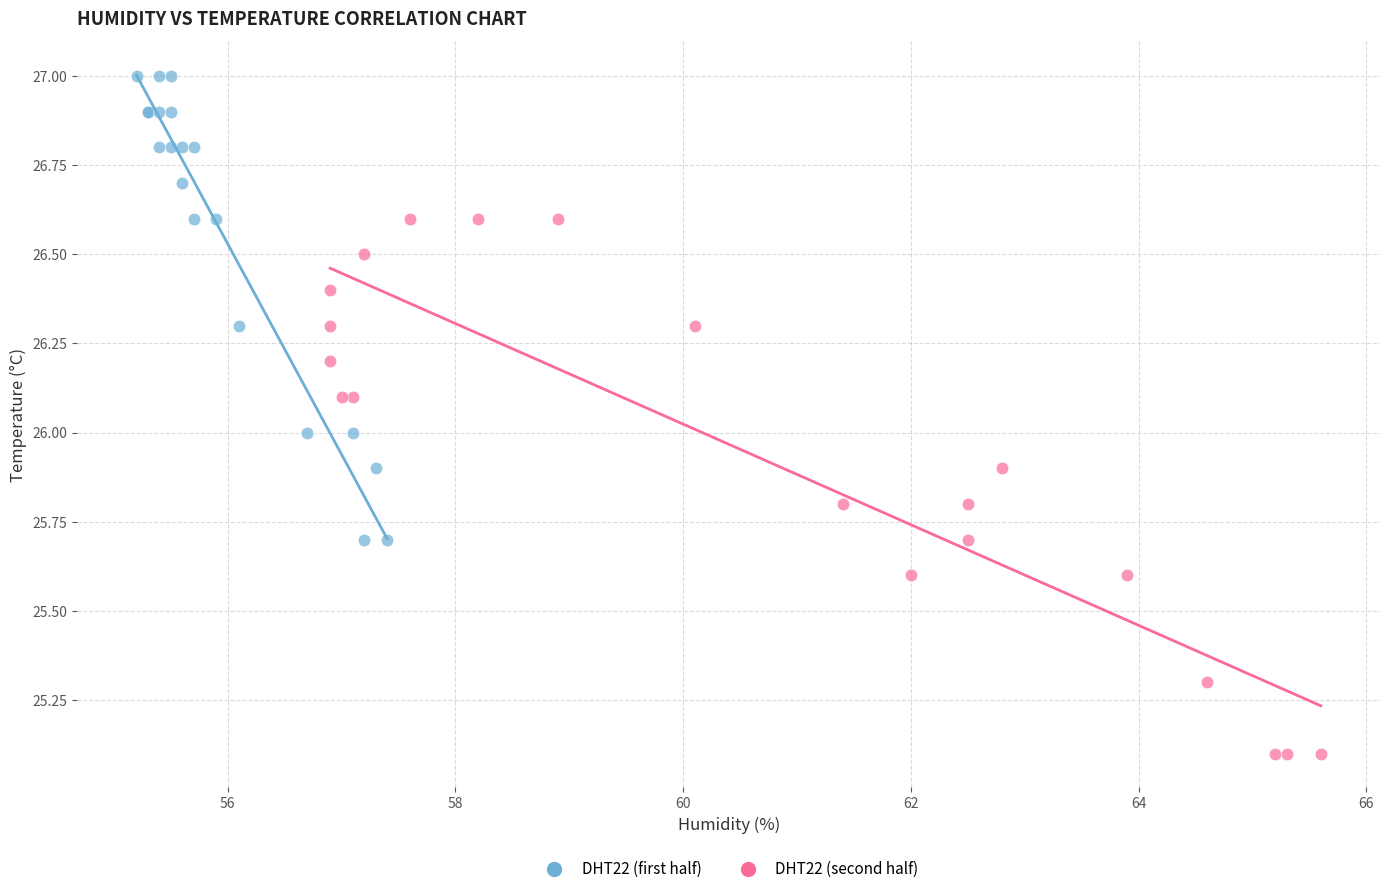

Which series contains the lowest Y value?

DHT22 (second half)